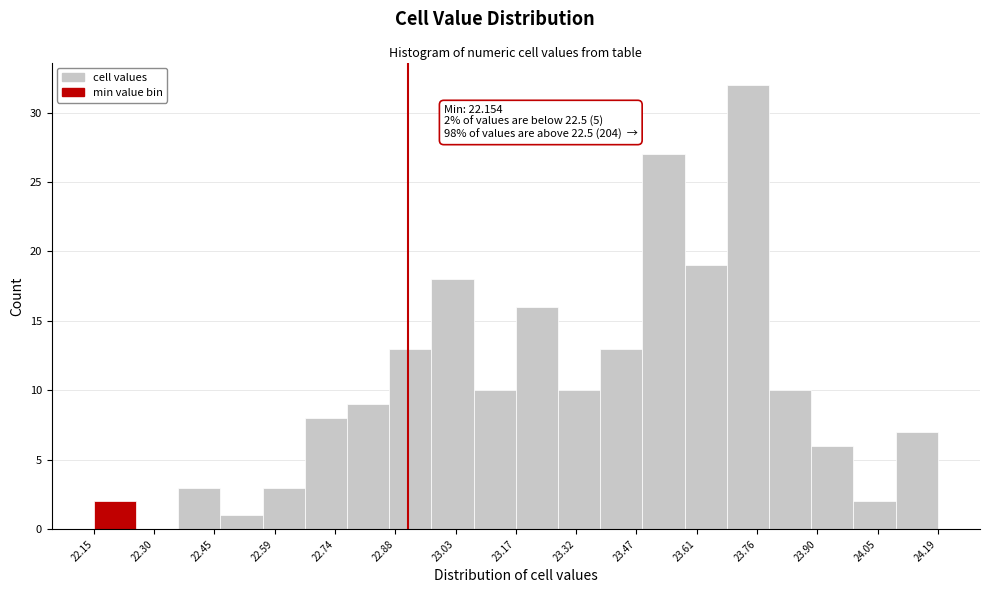

Which range on the x-axis has the tallest bar?

23.684 to 23.786